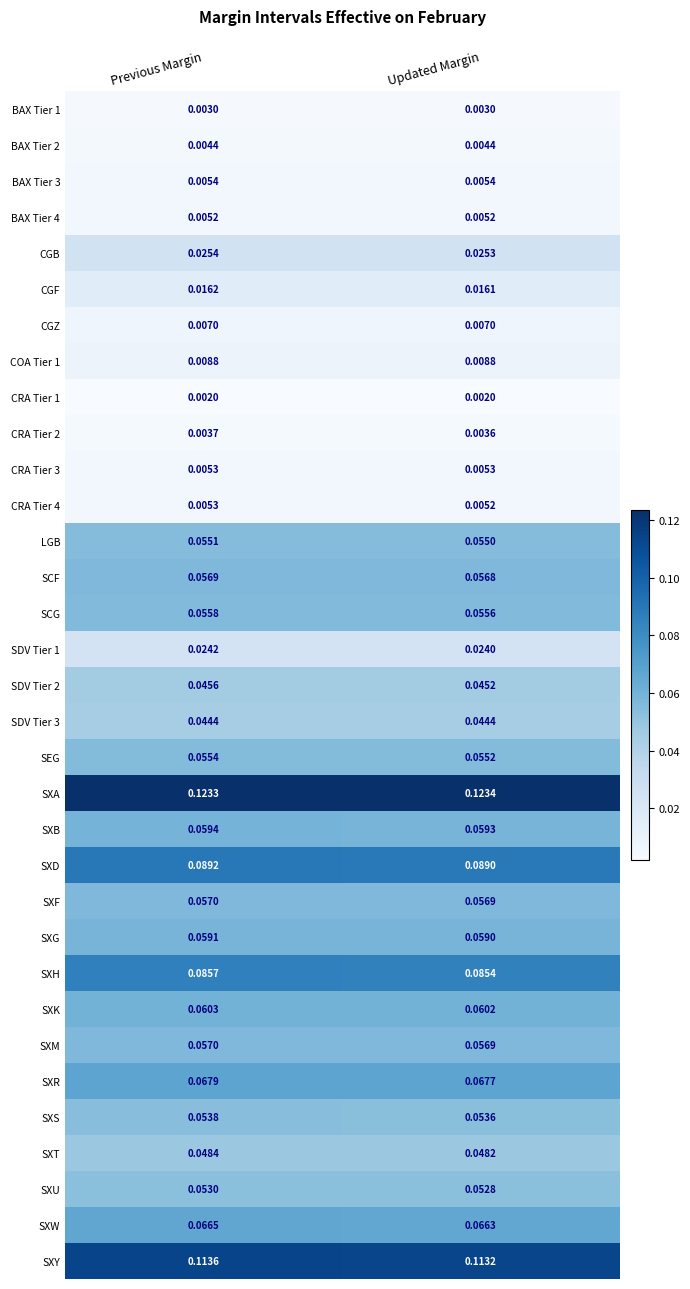

Which series has the largest total across all categories?

SXA